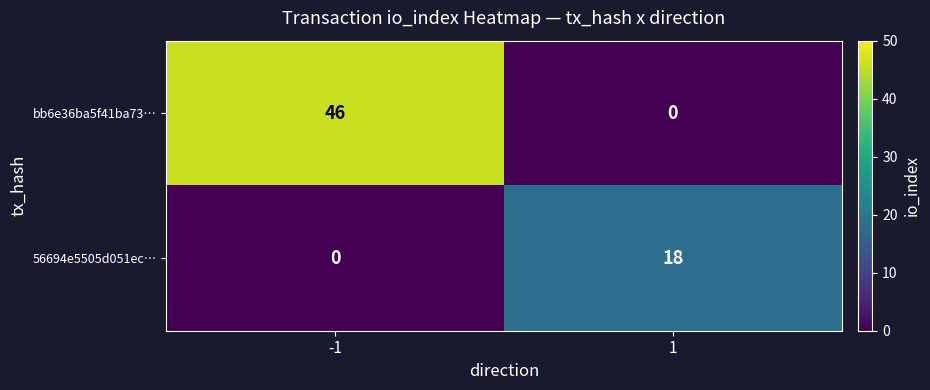

What is the total value across all series at 1?

18